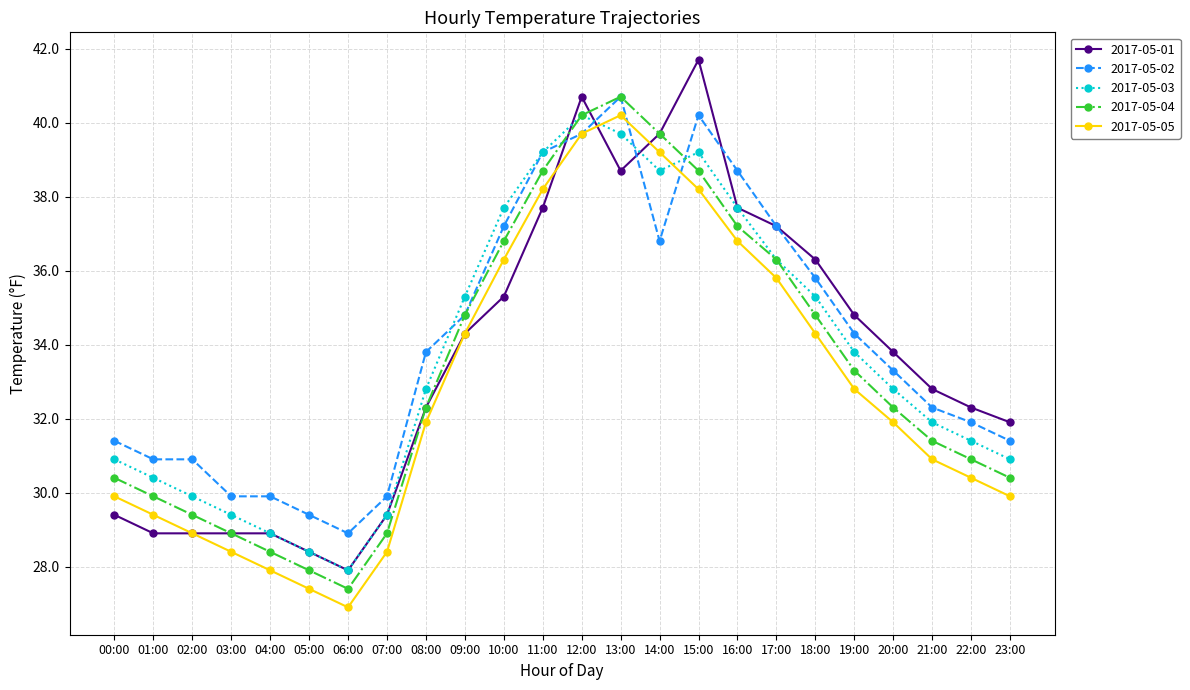

What is the minimum value for 2017-05-02?

28.9